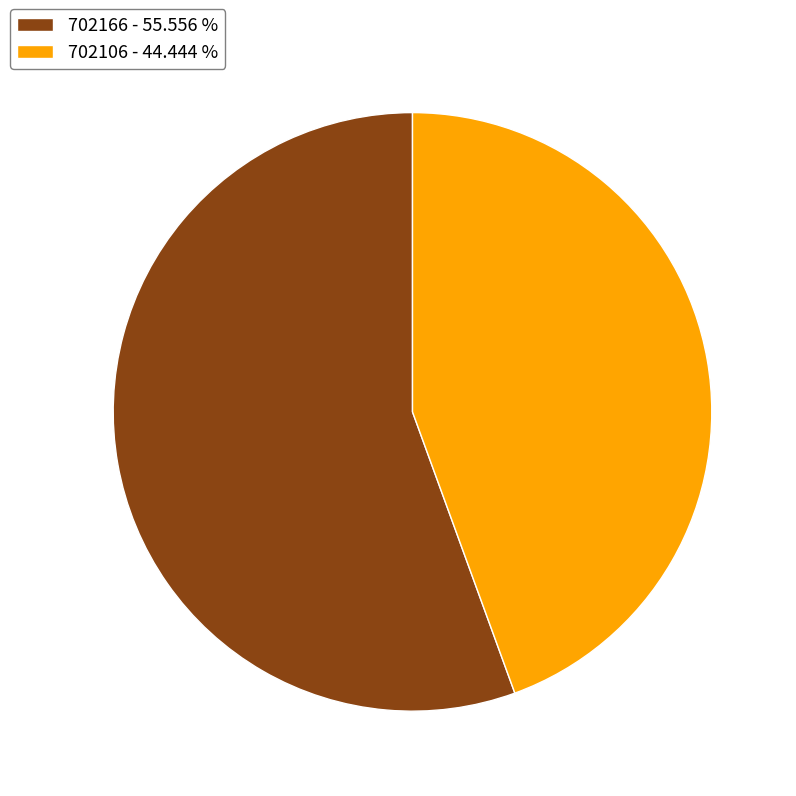

Which has a higher value, 702106 - 44.444 % or 702166 - 55.556 %?

702166 - 55.556 %